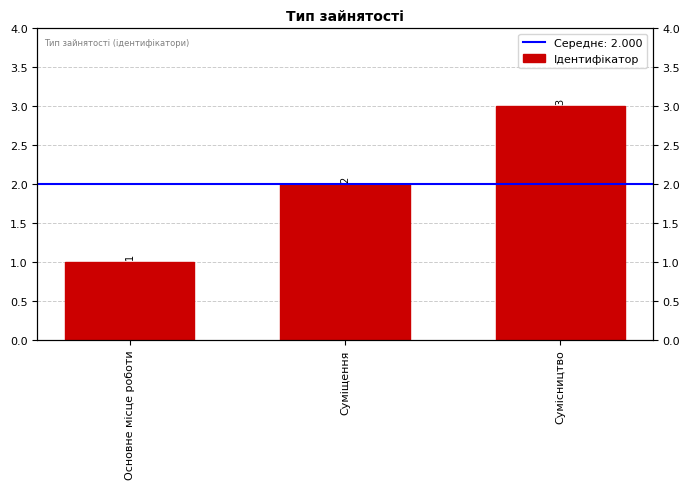

At which category does the chart reach its minimum across all series?

Основне місце роботи